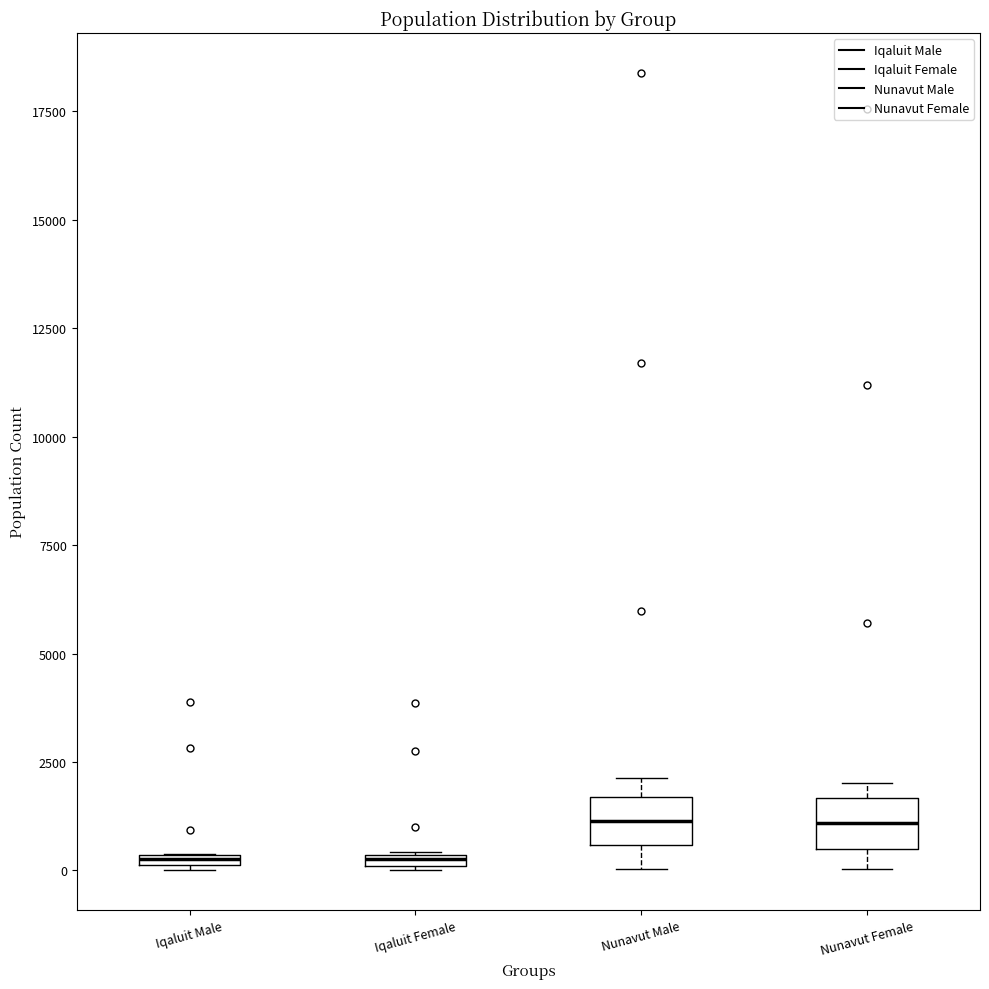

Where does the median line of the box for Nunavut Male sit on the y-axis? The values are not printed on the chart, so give them approximately, as read against the axis.

1000